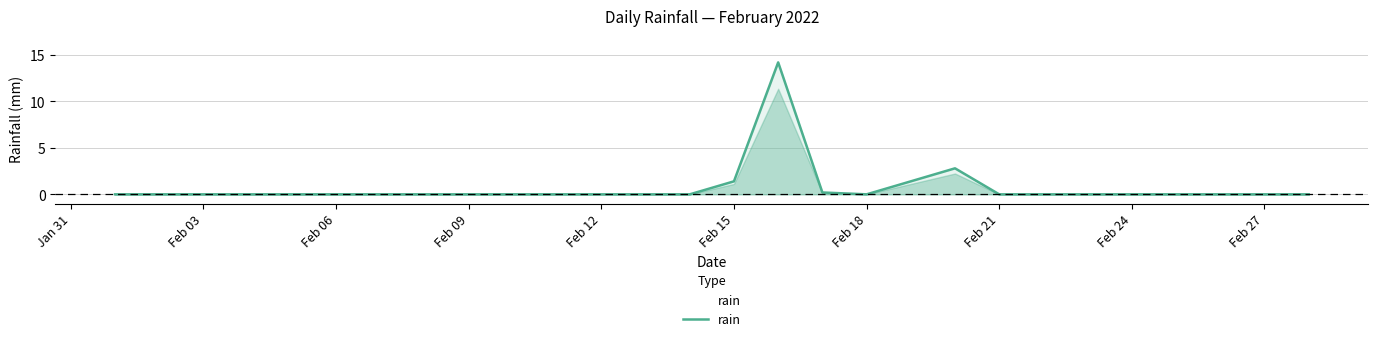

What is the difference between the maximum and minimum values?

14.2